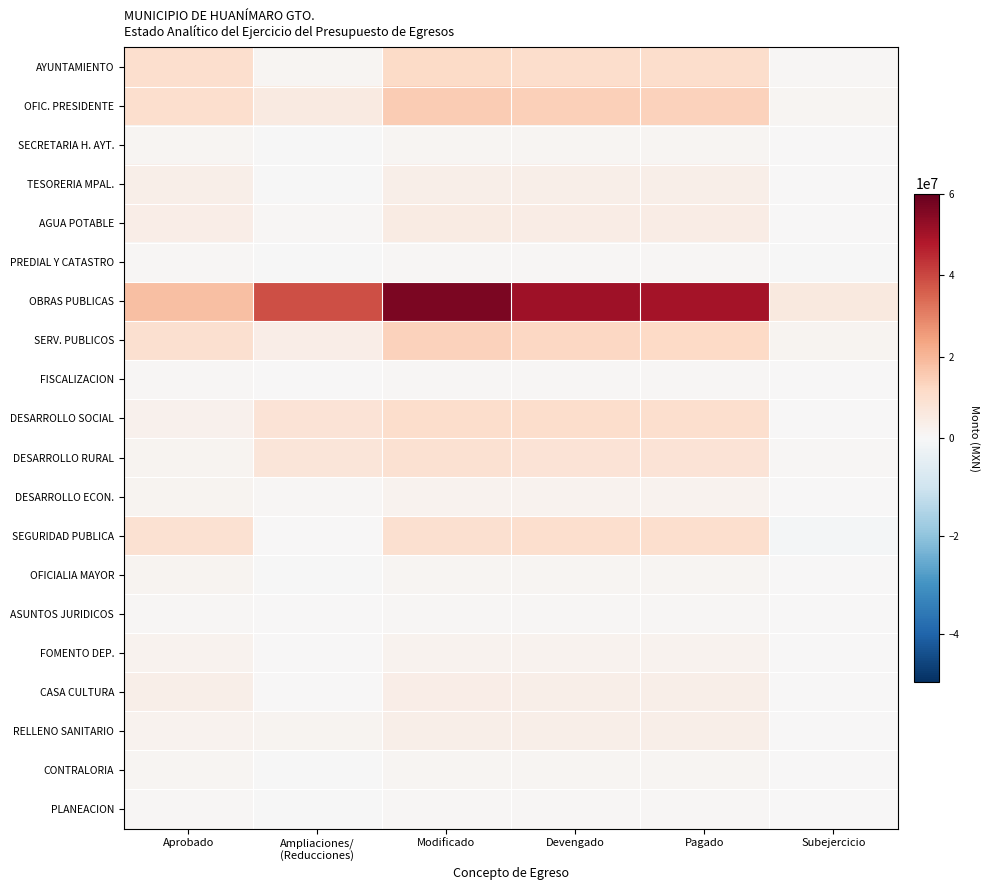

List the series in order of their peak value, highest first.

OBRAS PUBLICAS, OFIC. PRESIDENTE, SERV. PUBLICOS, AYUNTAMIENTO, DESARROLLO SOCIAL, SEGURIDAD PUBLICA, DESARROLLO RURAL, AGUA POTABLE, CASA CULTURA, TESORERIA MPAL., RELLENO SANITARIO, FOMENTO DEP., DESARROLLO ECON., OFICIALIA MAYOR, SECRETARIA H. AYT., CONTRALORIA, FISCALIZACION, ASUNTOS JURIDICOS, PREDIAL Y CATASTRO, PLANEACION